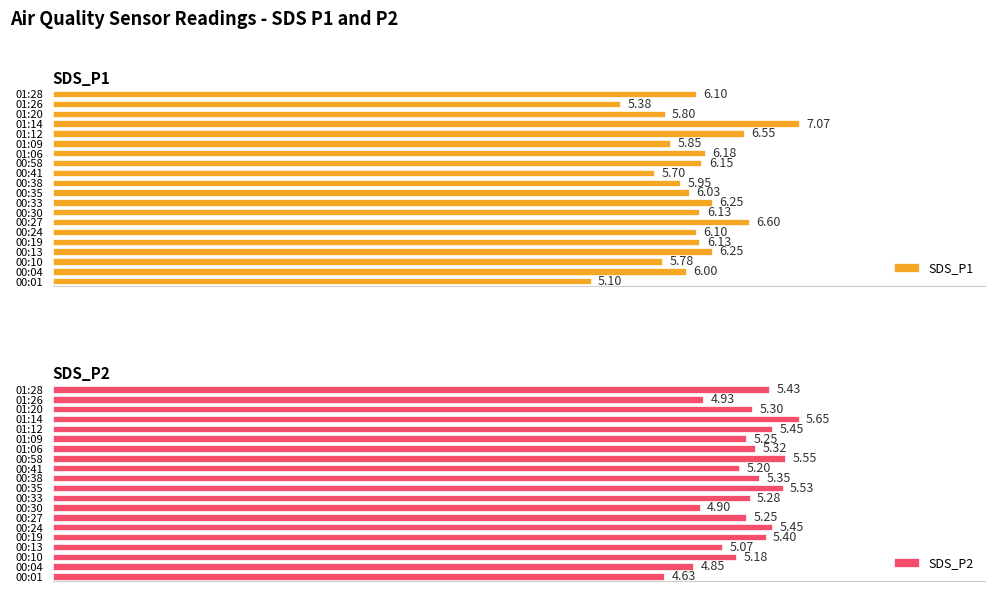

How many bars are there in total?

40